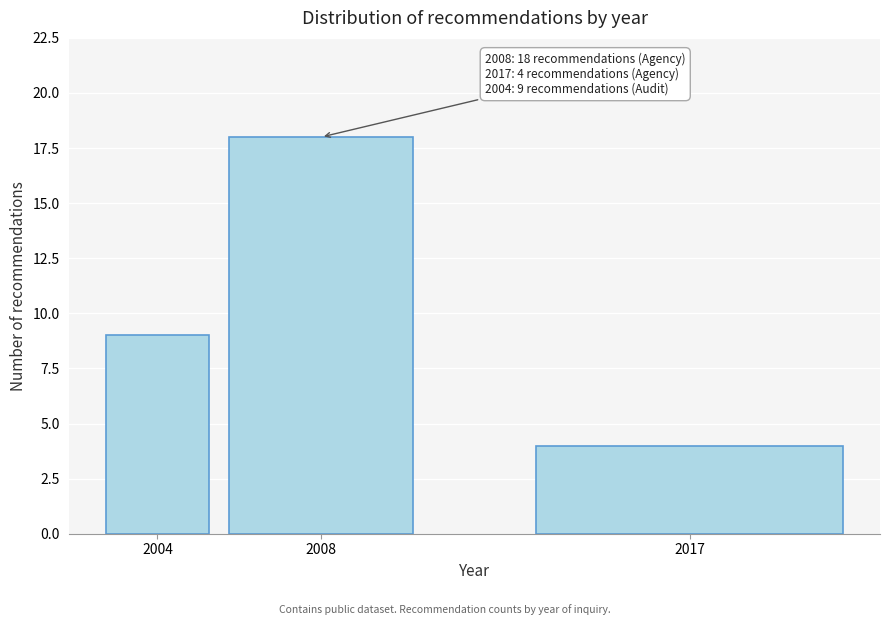

Reading left to right, transcribe all the data shown in this chart.

9	18	4